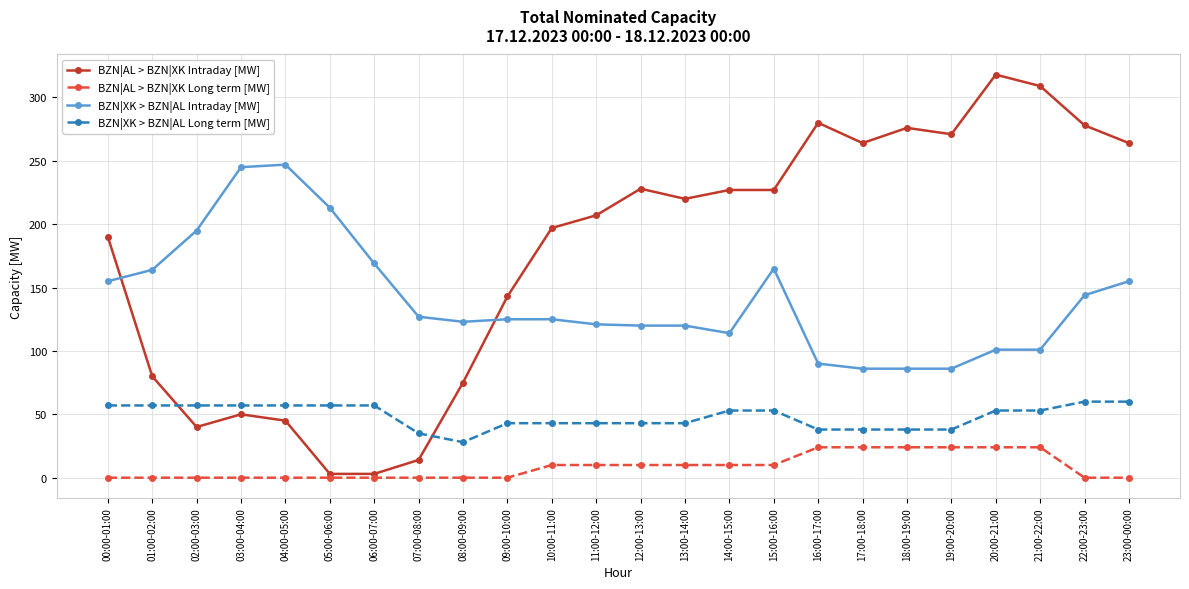

At 06:00-07:00, list the series in order from largest to smallest.

BZN|XK > BZN|AL Intraday [MW], BZN|XK > BZN|AL Long term [MW], BZN|AL > BZN|XK Intraday [MW], BZN|AL > BZN|XK Long term [MW]